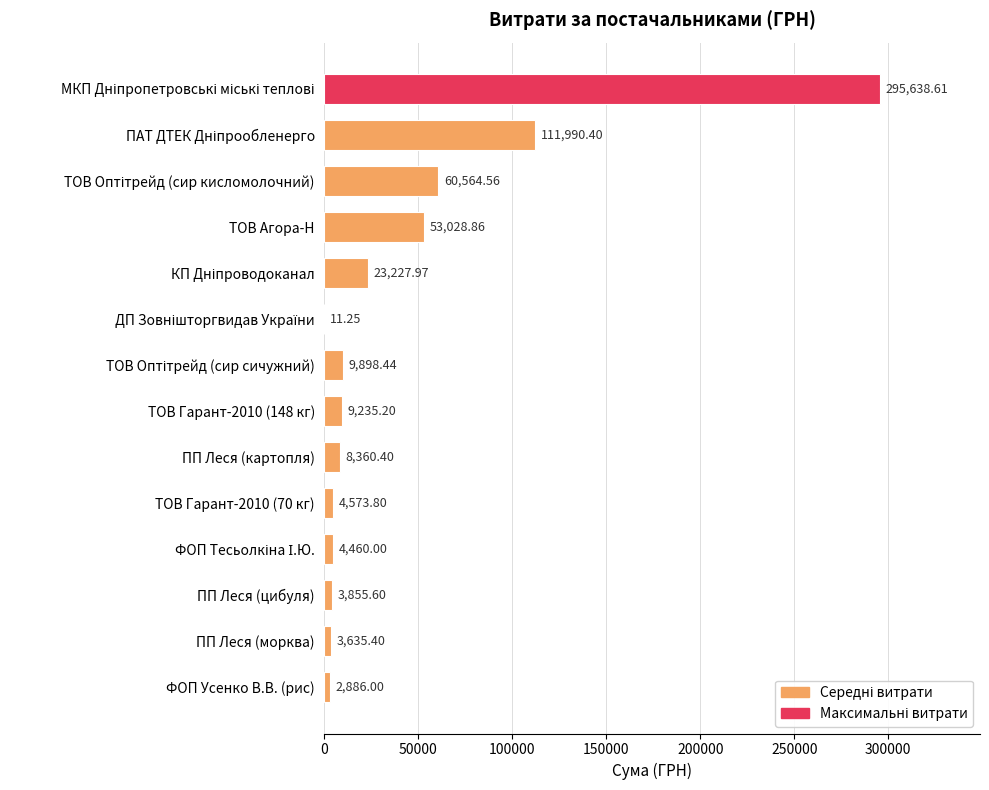

What is the difference between the second highest and second lowest values?

109104.4